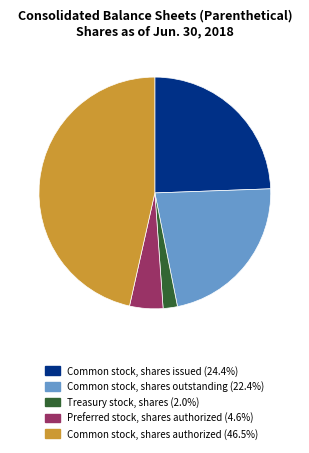

Is it true that Preferred stock, shares authorized is 5% of the pie?

True